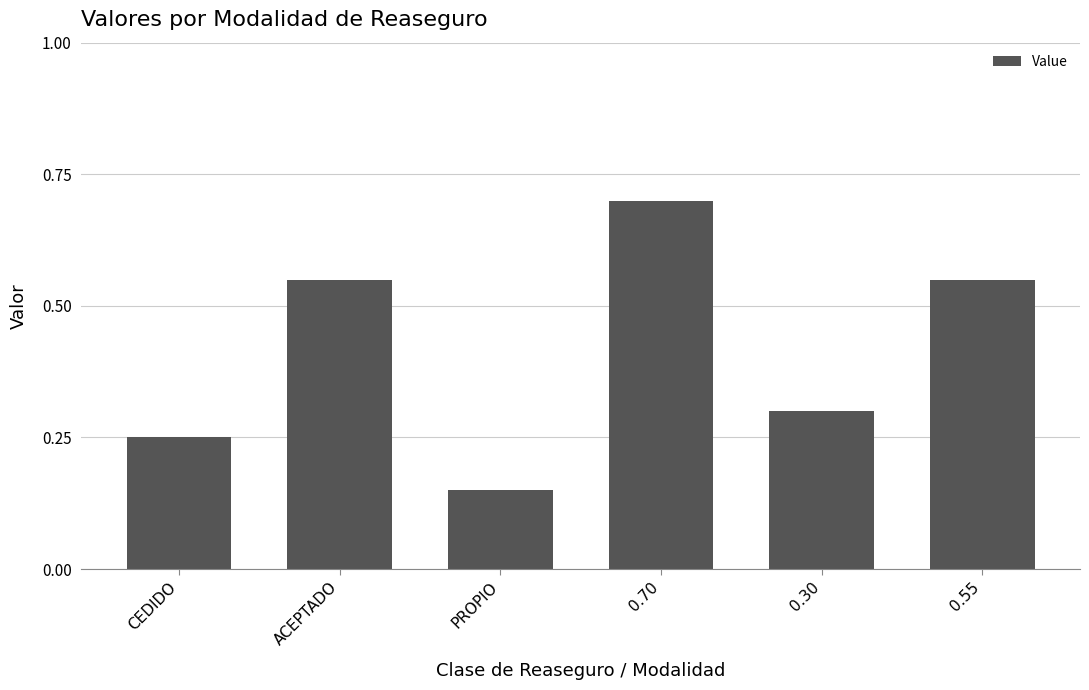

The value at CEDIDO is 0.4. True or false?

False